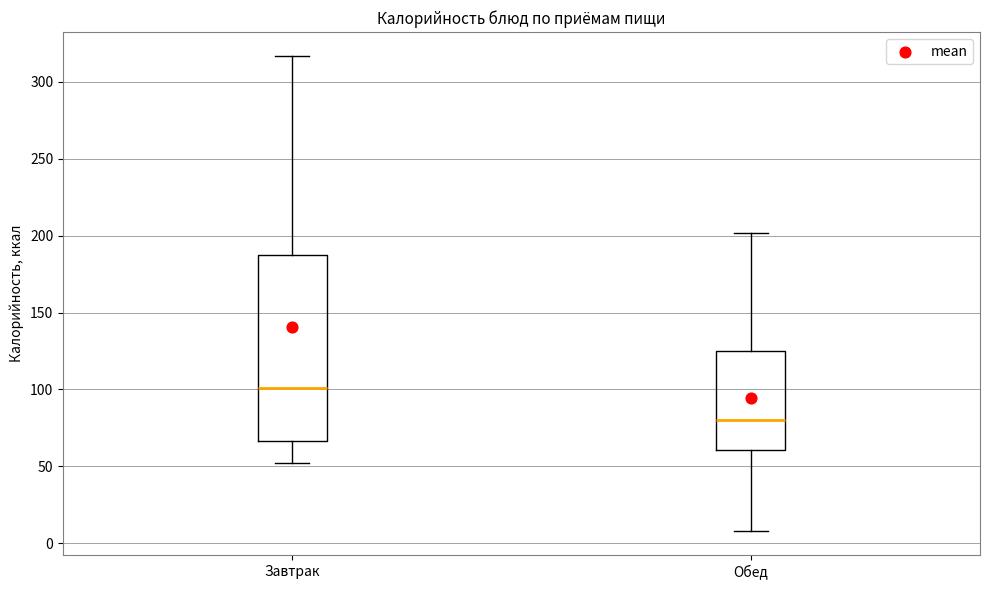

Reading left to right, read every box against the y-axis: the position of its median line, the range the box covers, and the ends of its whiskers. The values are not printed on the chart, so give them approximately, as read against the axis.

Завтрак: median 100, box 65 to 185, whiskers 50 to 315
Обед: median 80, box 60 to 125, whiskers 10 to 200